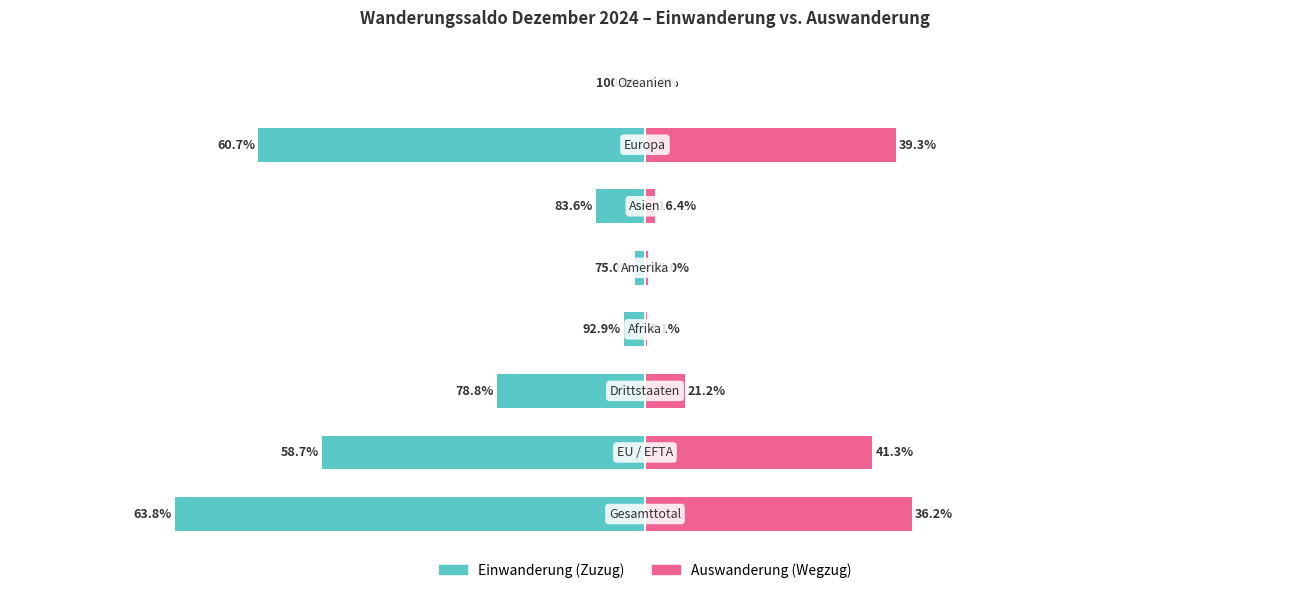

Reading left to right, transcribe all the data shown in this chart.

Einwanderung (Zuzug): 0=-580	1=-398	2=-182	3=-26	4=-12	5=-61	6=-477	7=-1
Auswanderung (Wegzug): 0=329	1=280	2=49	3=2	4=4	5=12	6=309	7=0